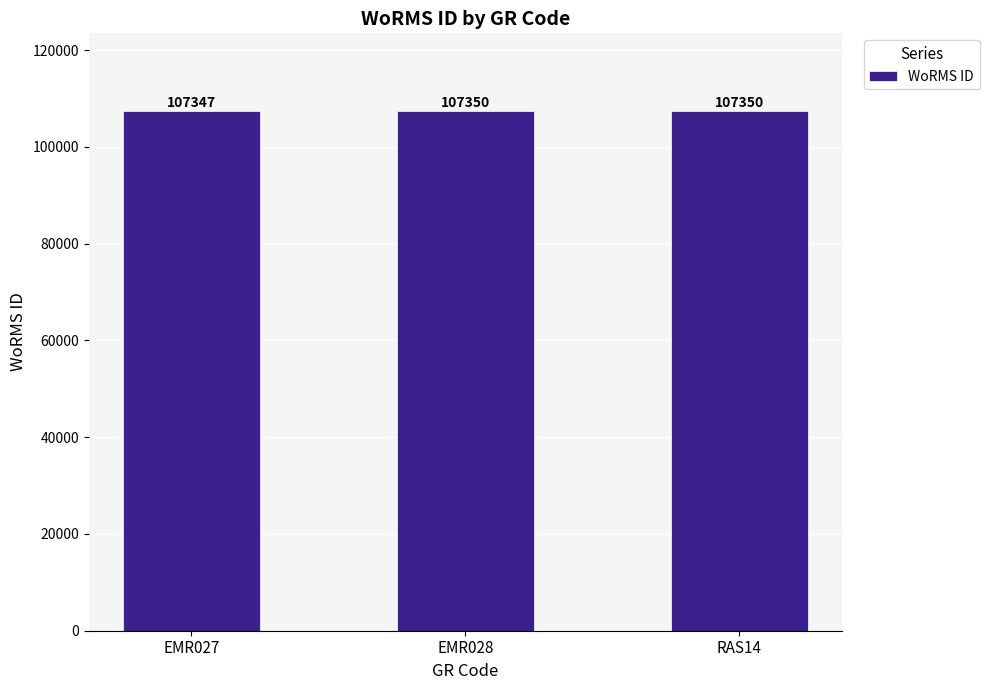

Approximately how many times larger is the value at EMR027 compared to RAS14?

1.0